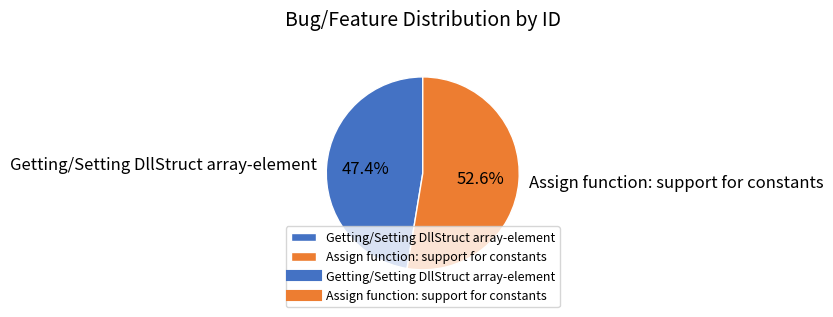

Is Getting/Setting DllStruct array-element the majority of the pie?

No